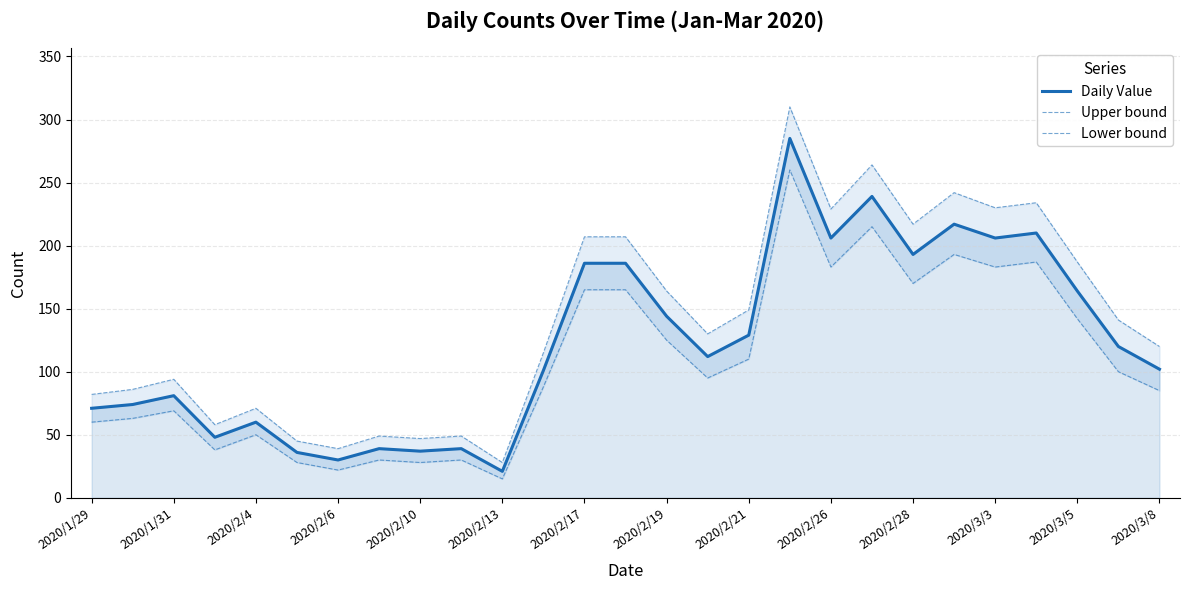

What is the highest value of the Daily Value series?

285